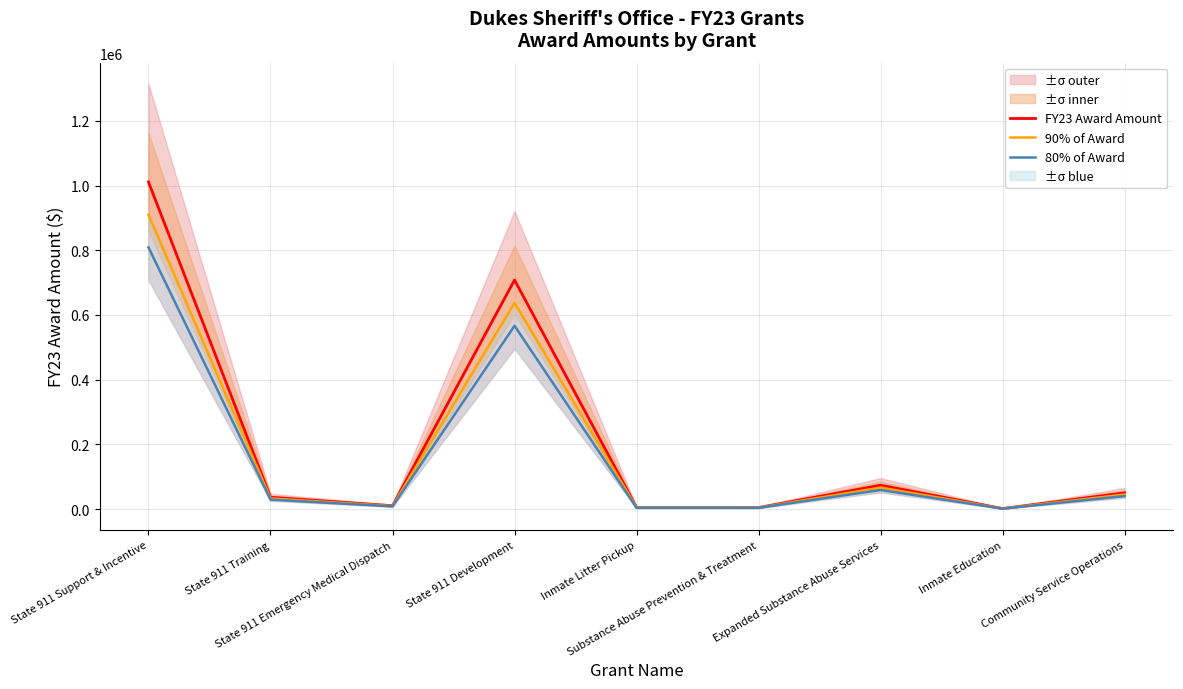

Reading left to right, list all the values displayed in this chart.

FY23 Award Amount: 1010900.0	36366.4	10193.6	708066.0	4691.4	4600.0	73595.9	1500.0	50000.0
90% of Award: 909810.0	32729.7	9174.3	637259.4	4222.2	4140.0	66236.3	1350.0	45000.0
80% of Award: 808720.0	29093.1	8154.9	566452.8	3753.1	3680.0	58876.7	1200.0	40000.0